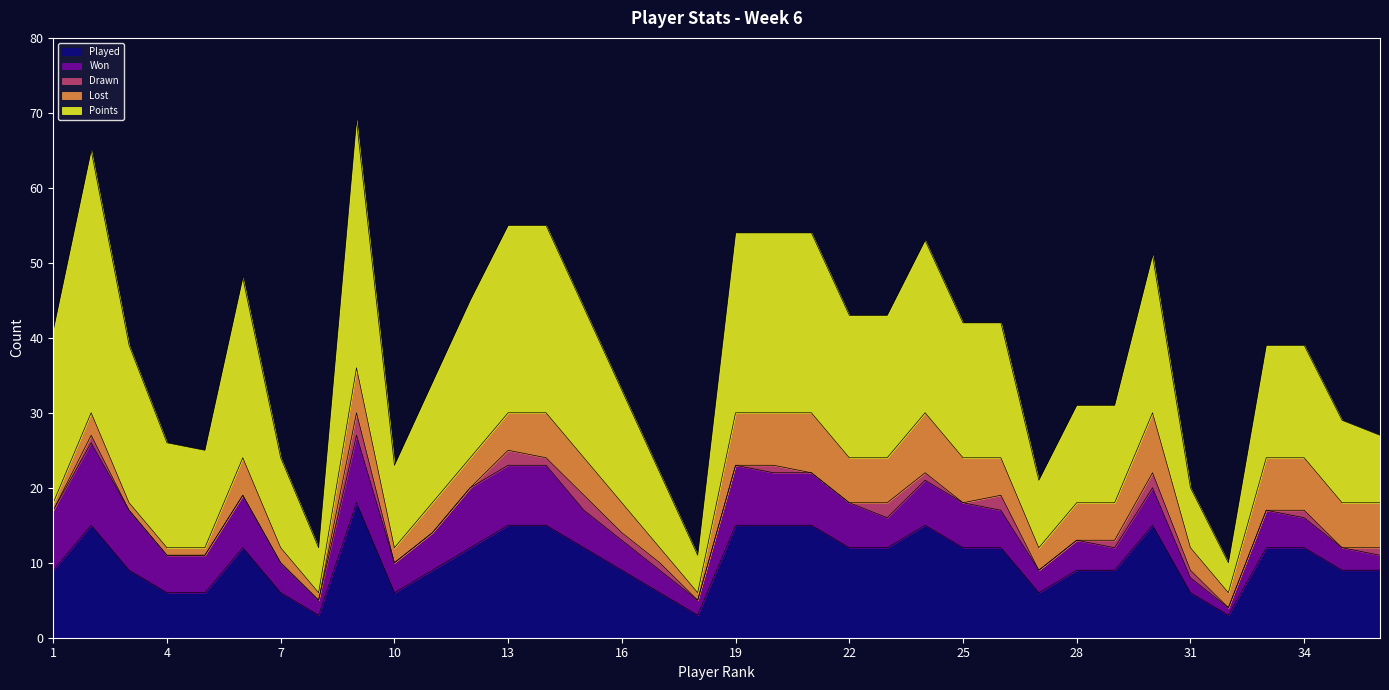

What is the difference between the Drawn values at 9 and 34?

2